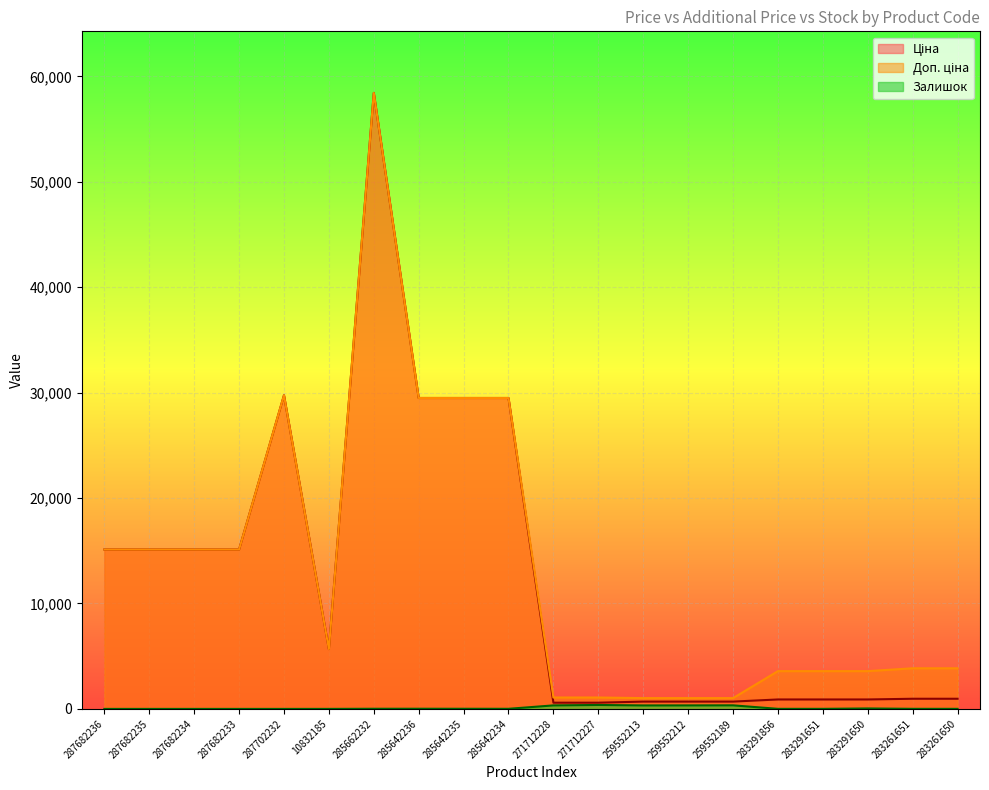

What is the difference between the second highest and second lowest values in the Ціна series?

29157.3